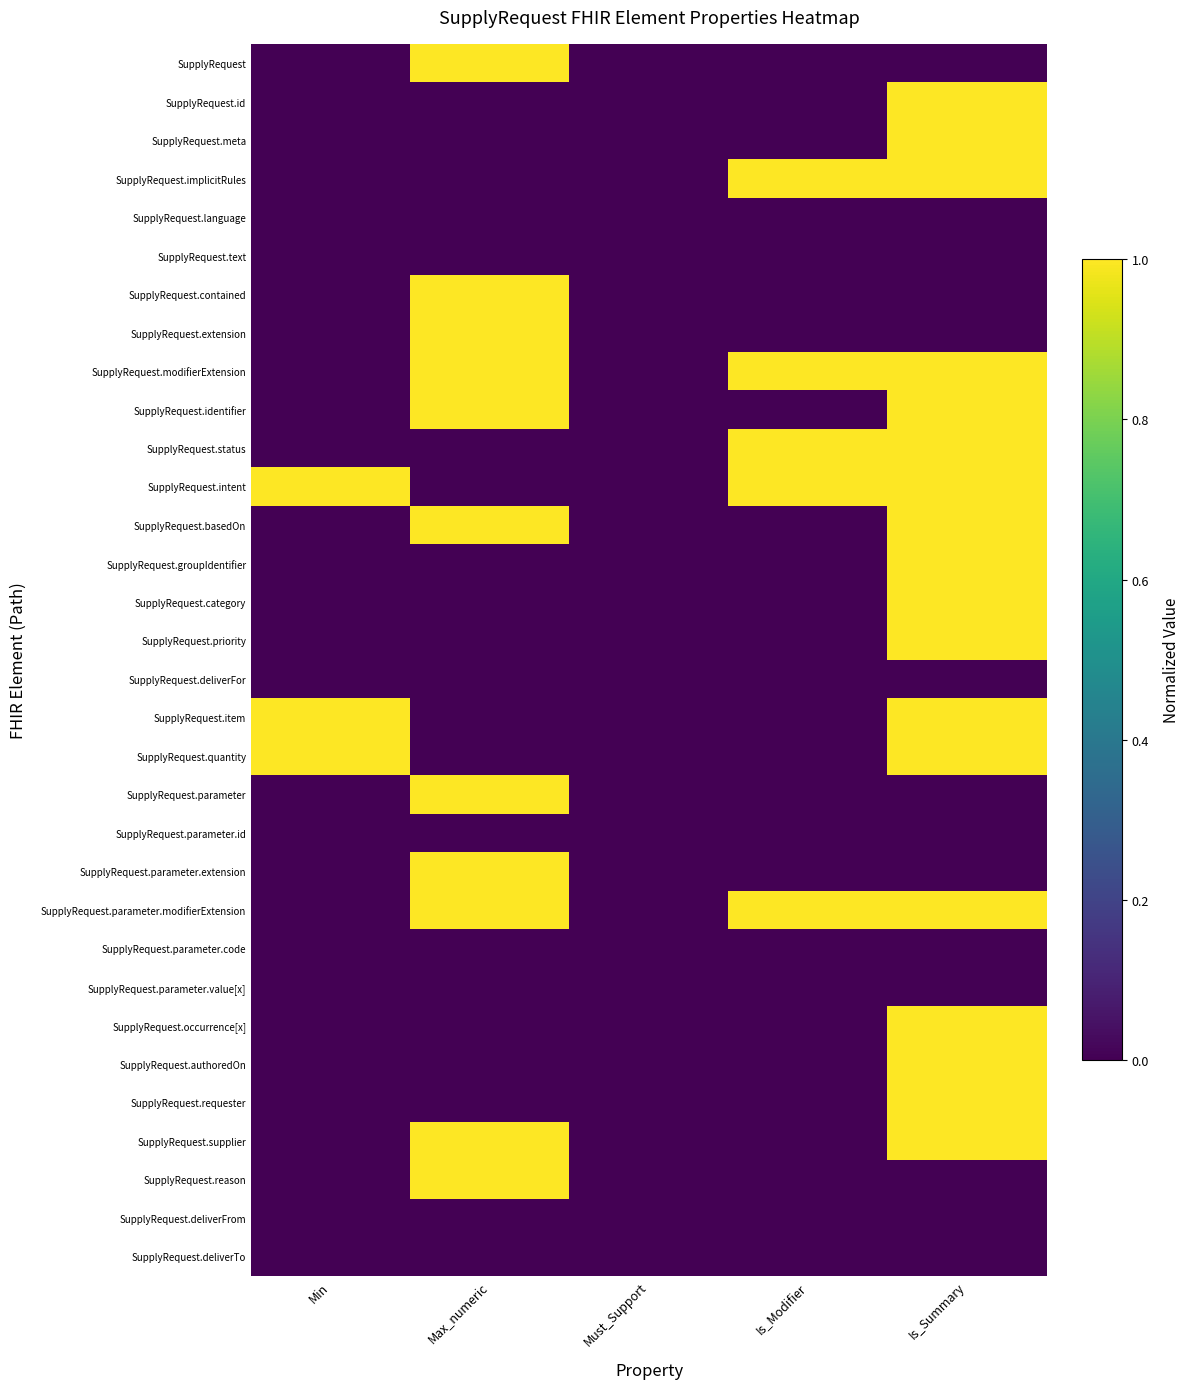

What is the greatest value displayed?

1